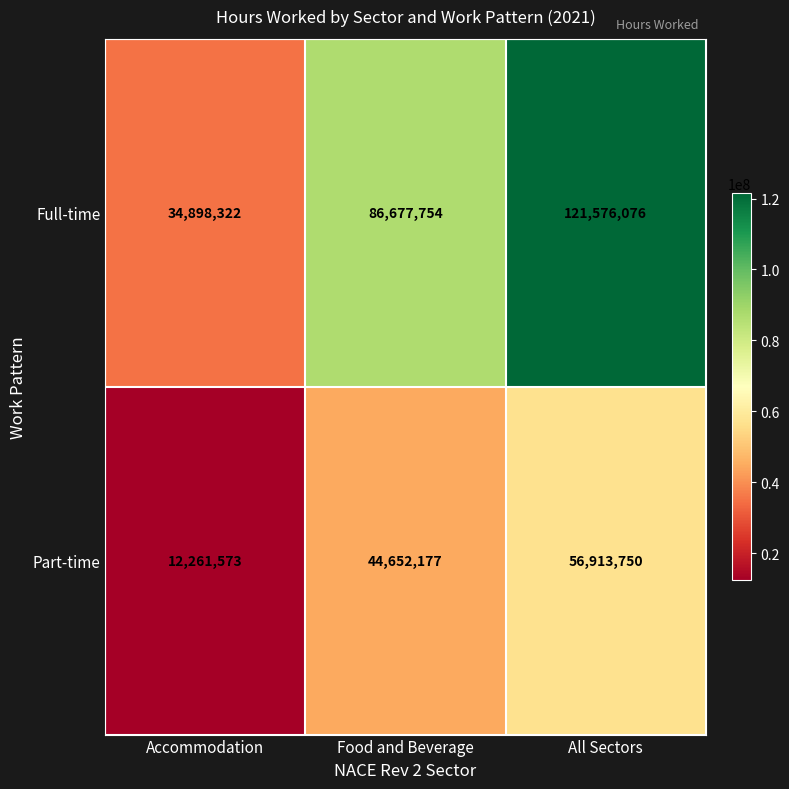

Reading right to left, list all the values displayed in this chart.

Full-time: All Sectors=121576076	Food and Beverage=86677754	Accommodation=34898322
Part-time: All Sectors=56913750	Food and Beverage=44652177	Accommodation=12261573